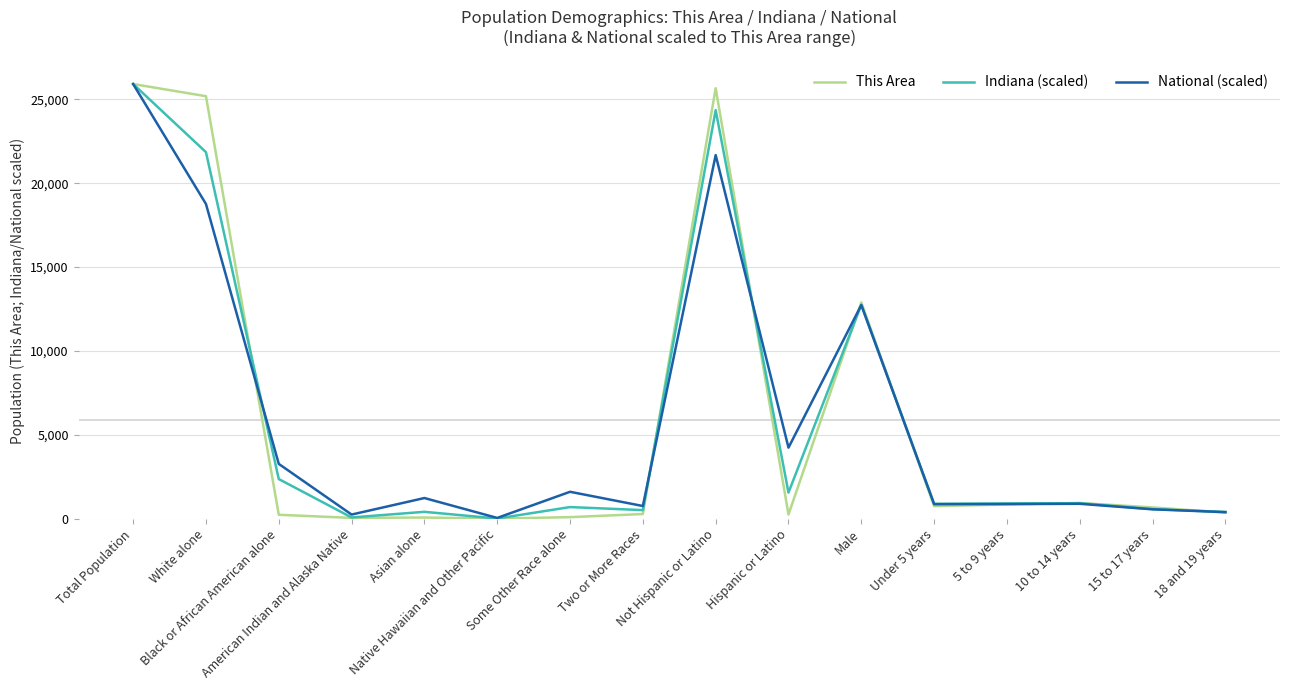

What is the difference between the second highest and second lowest values in the Indiana (scaled) series?

24278.9